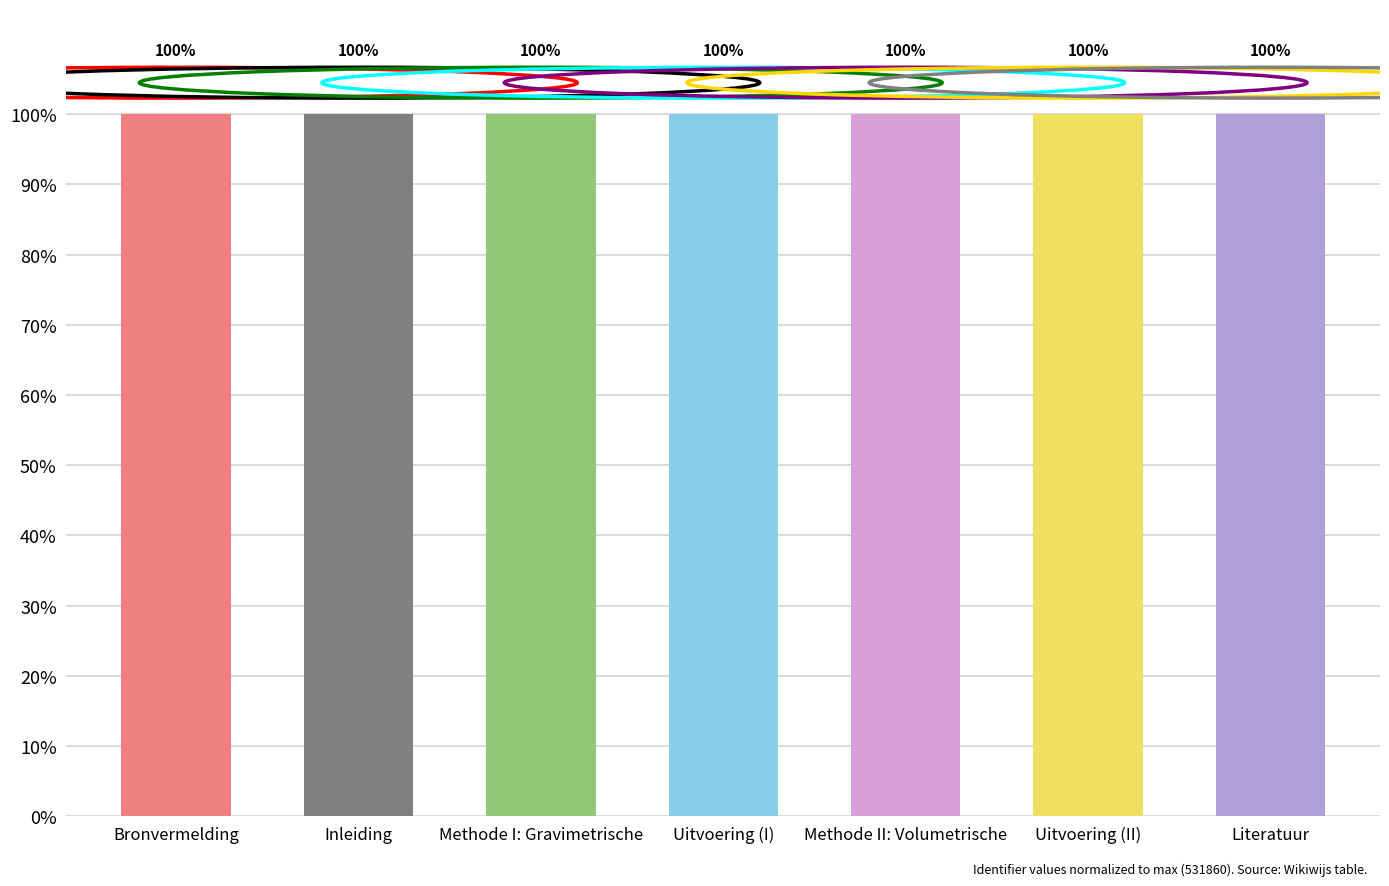

What is the average value?

100.0